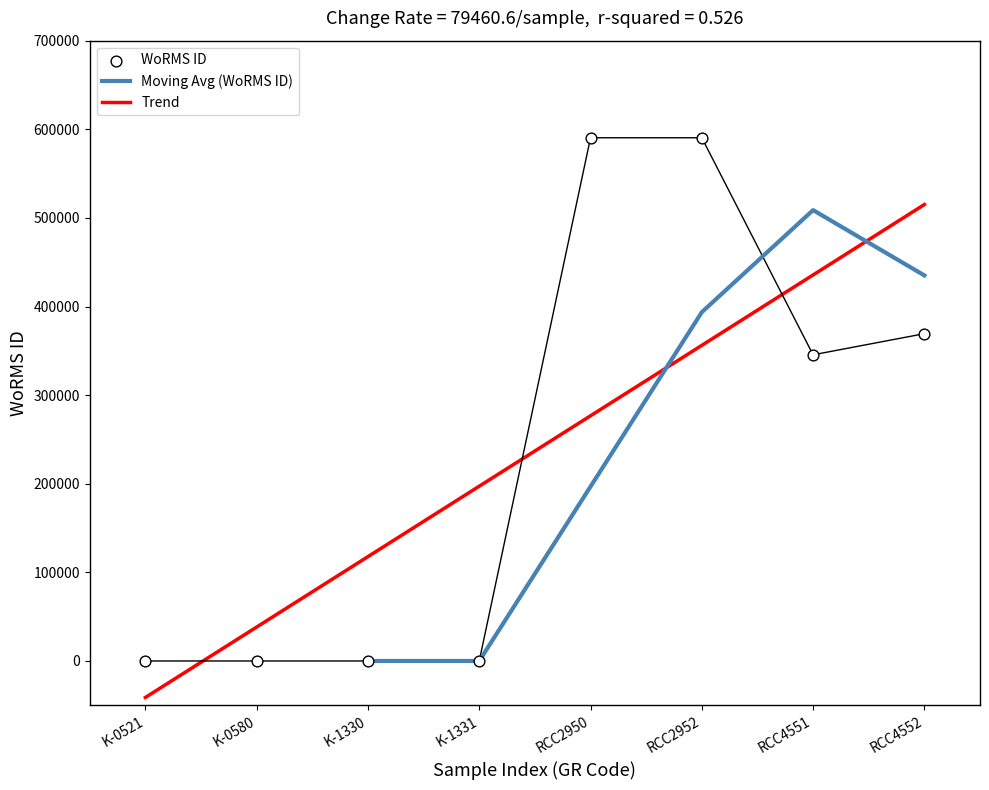

Which has a higher value, K-0521 or K-1330?

K-0521